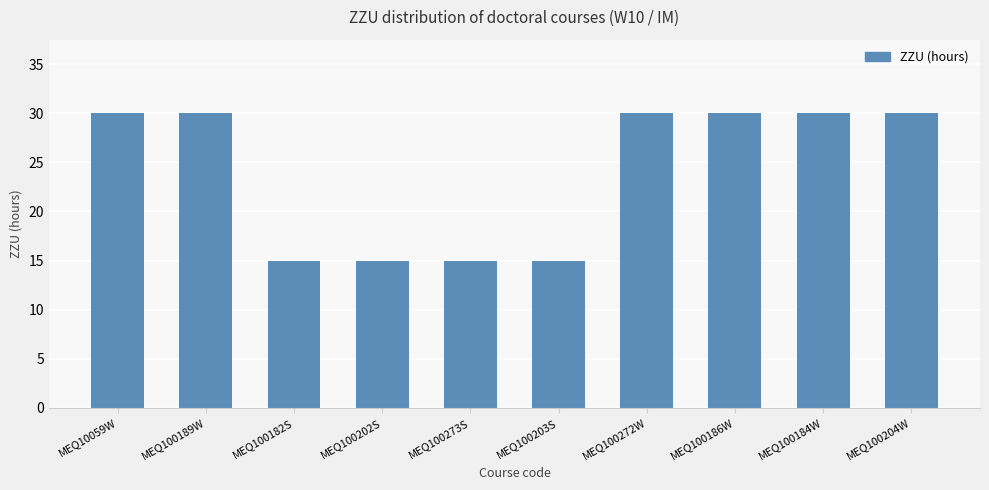

The value at MEQ100186W is 15. True or false?

False